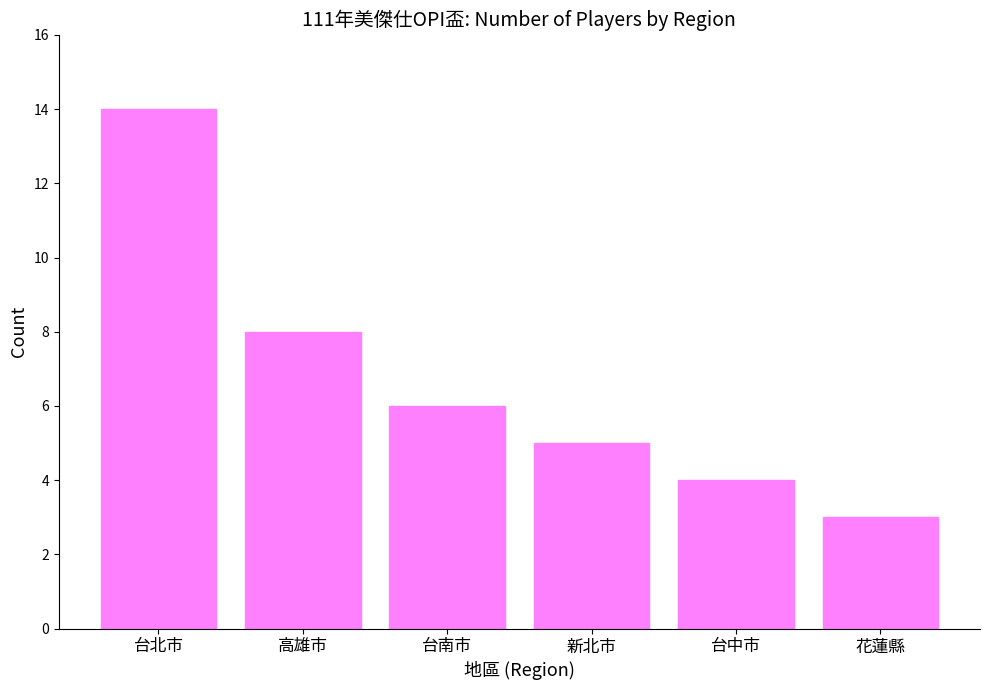

Approximately how many times larger is the value at 台北市 compared to 新北市?

2.8